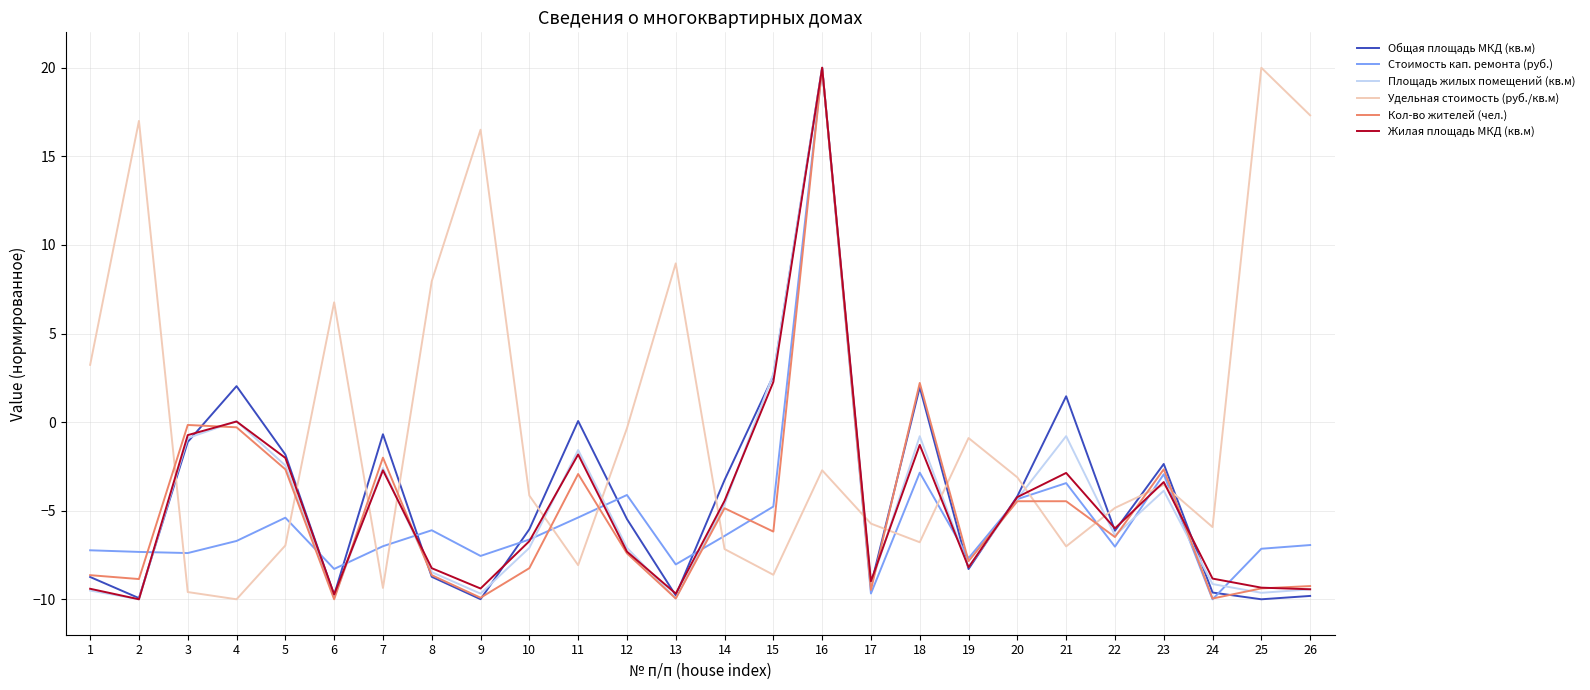

What is the difference between the maximum and minimum values in the Удельная стоимость (руб./кв.м) series?

30.0